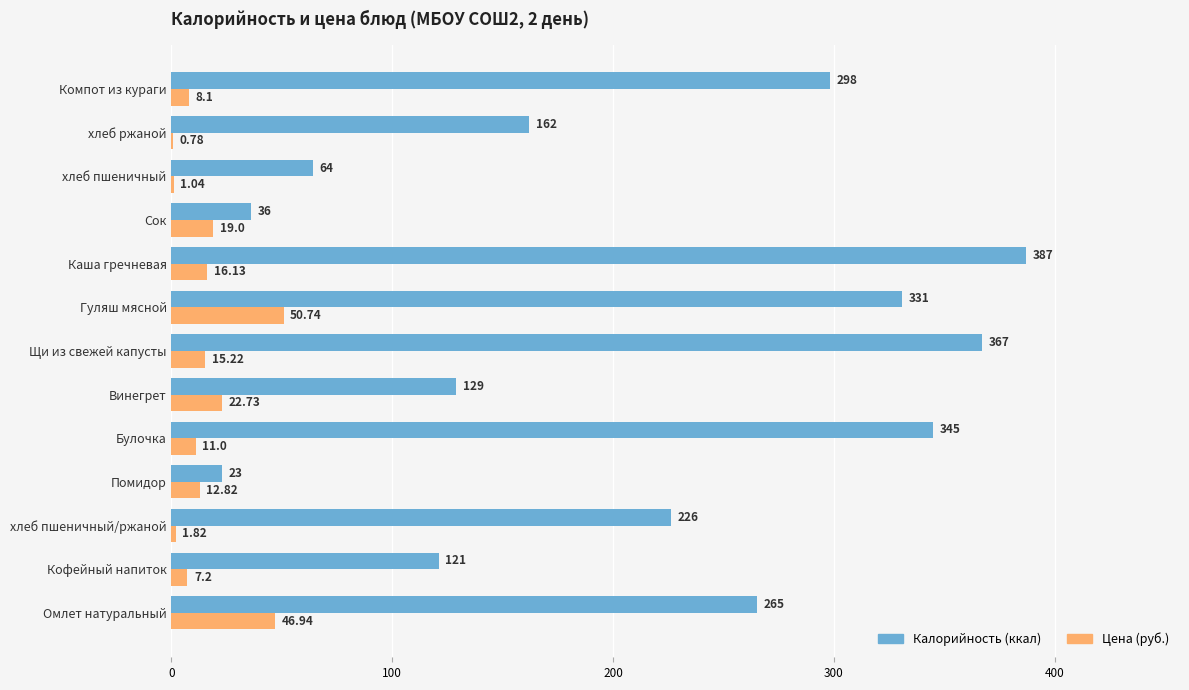

At which category is the sum across all series the highest?

Каша гречневая